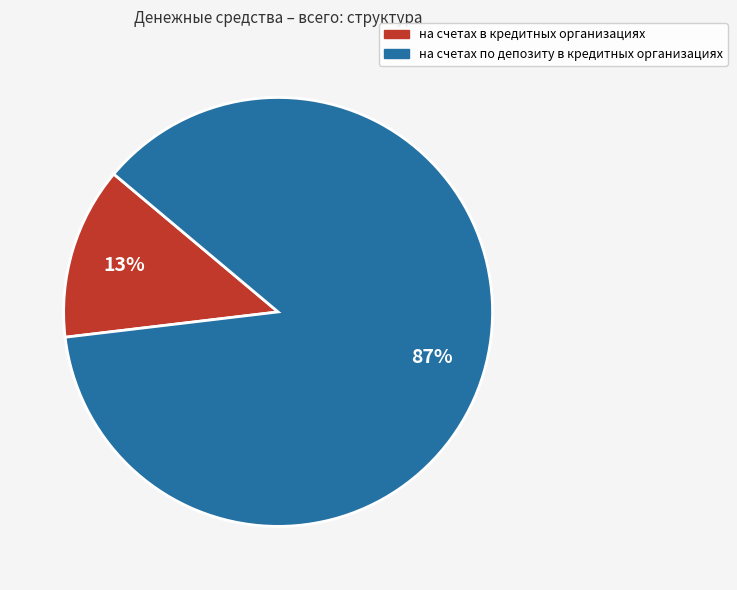

What percentage is the на счетах по депозиту в кредитных организациях slice, to the nearest percent?

87%